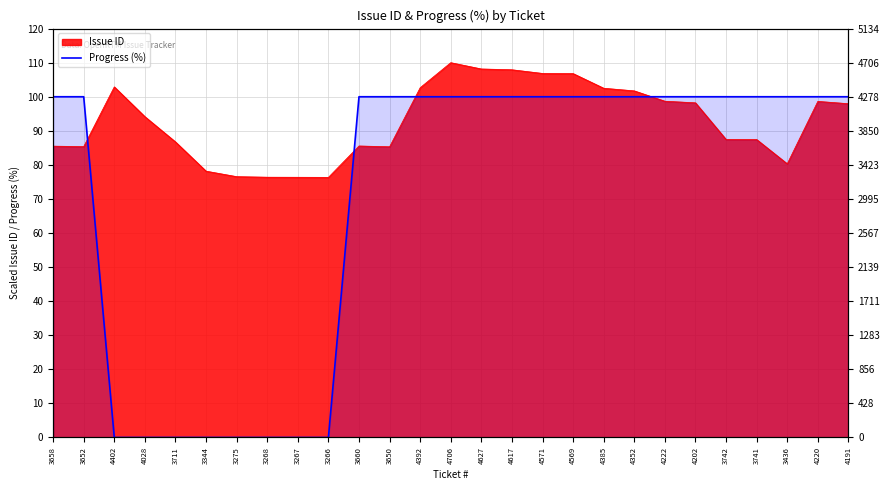

What position from the right is 4569?

10